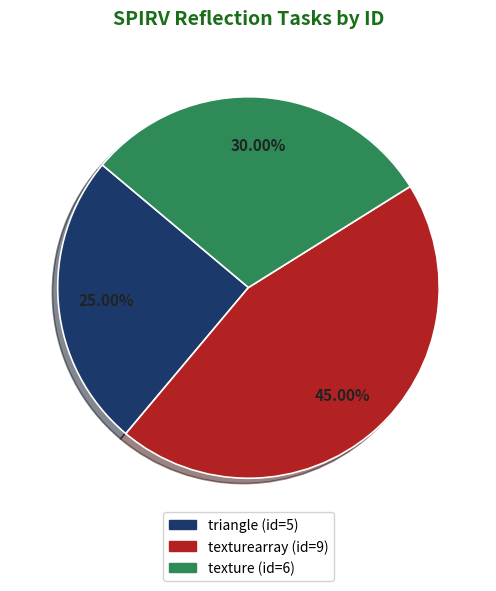

Is there a majority slice in this chart?

No